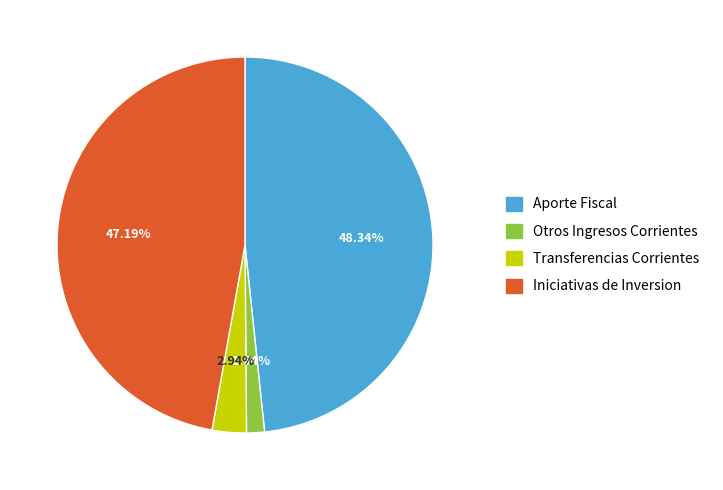

True or false: Iniciativas de Inversion accounts for 47% of the total.

True